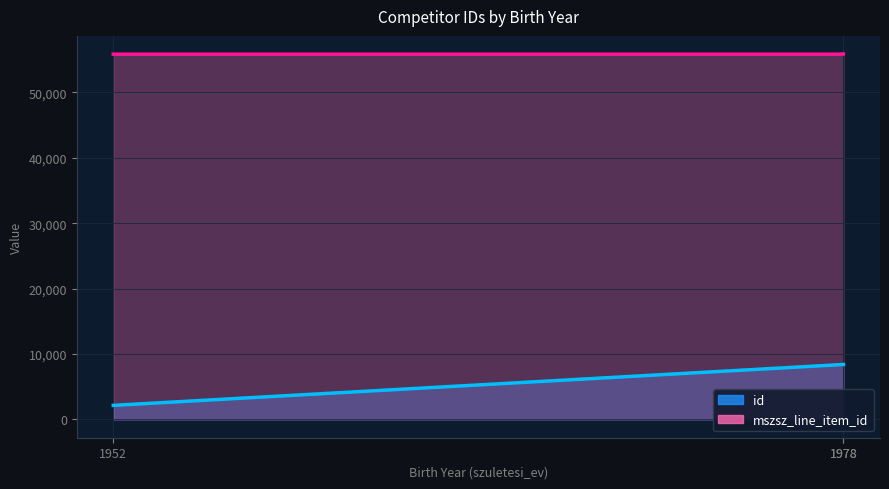

What is the minimum value shown in the chart?

2154